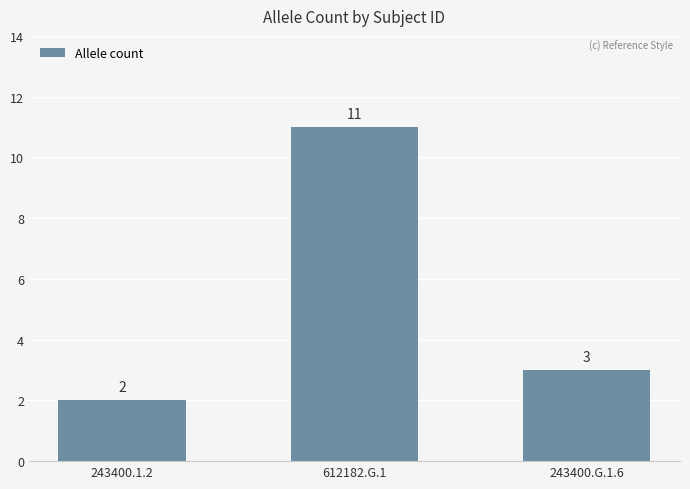

Approximately how many times larger is the value at 243400.1.2 compared to 243400.G.1.6?

0.7